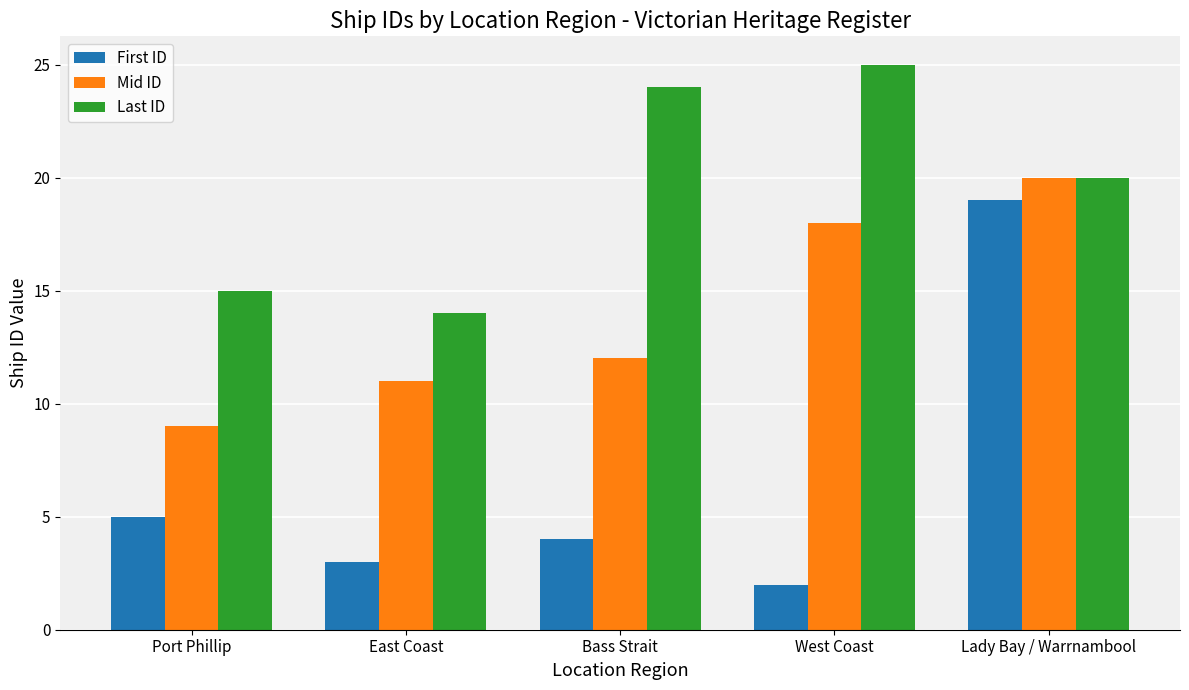

How many values in the Last ID series are below 20?

2